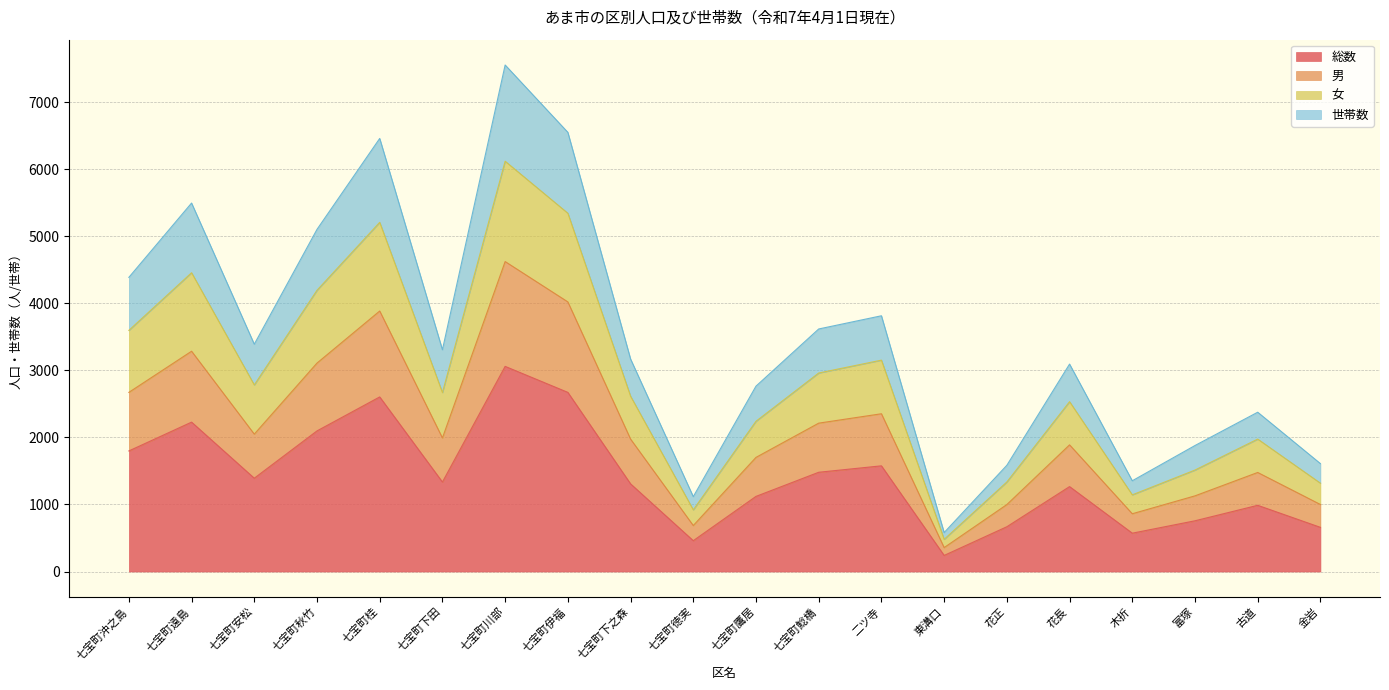

Does the chart display data point markers on the line(s)?

No